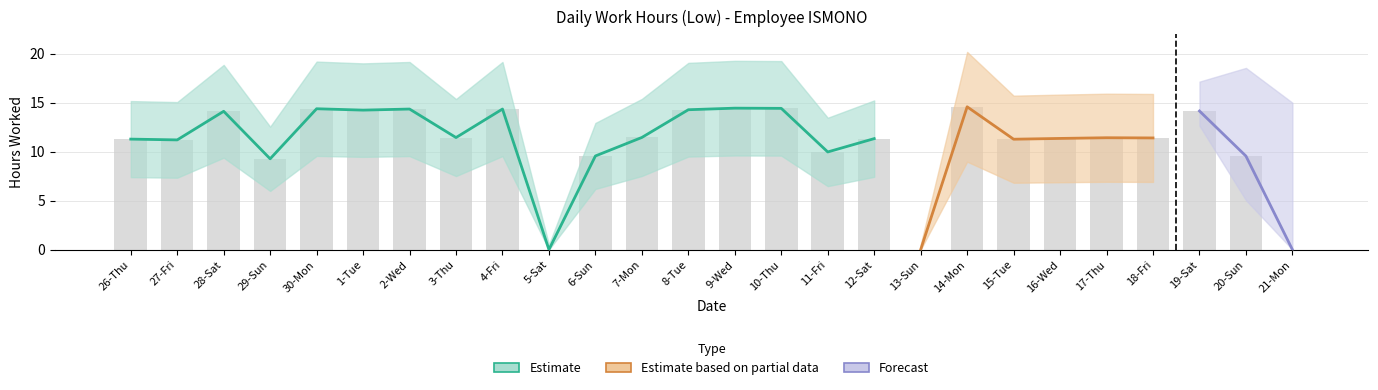

Count the number of categories in the chart.

26